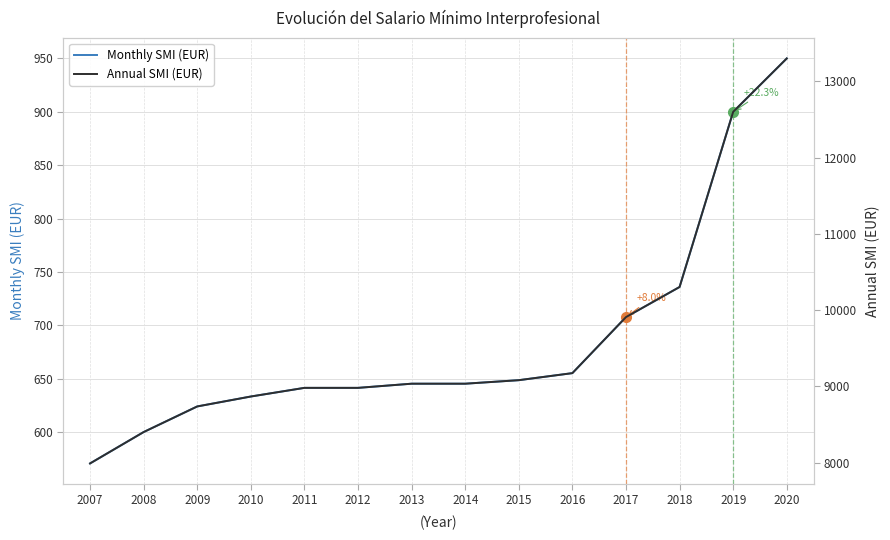

Reading left to right, transcribe all the data shown in this chart.

Monthly SMI (EUR): 2007=570.6	2008=600.0	2009=624.0	2010=633.3	2011=641.4	2012=641.4	2013=645.3	2014=645.3	2015=648.6	2016=655.2	2017=707.7	2018=735.9	2019=900.0	2020=950.0
Annual SMI (EUR): 2007=7988.4	2008=8400.0	2009=8736.0	2010=8866.2	2011=8979.6	2012=8979.6	2013=9034.2	2014=9034.2	2015=9080.4	2016=9172.8	2017=9907.8	2018=10302.6	2019=12600.0	2020=13300.0